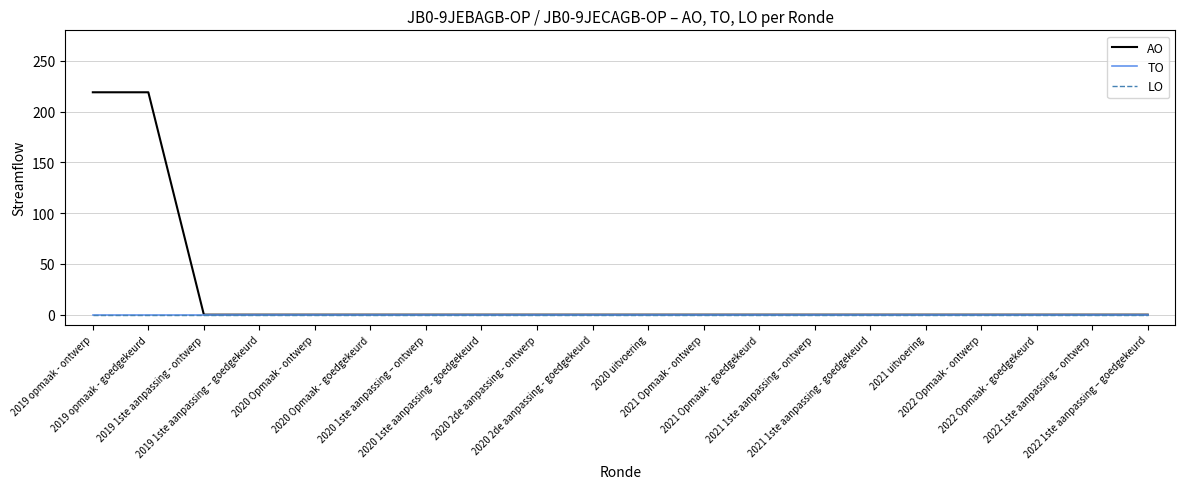

True or false: AO has a value of 113 at 2019 1ste aanpassing - ontwerp.

False